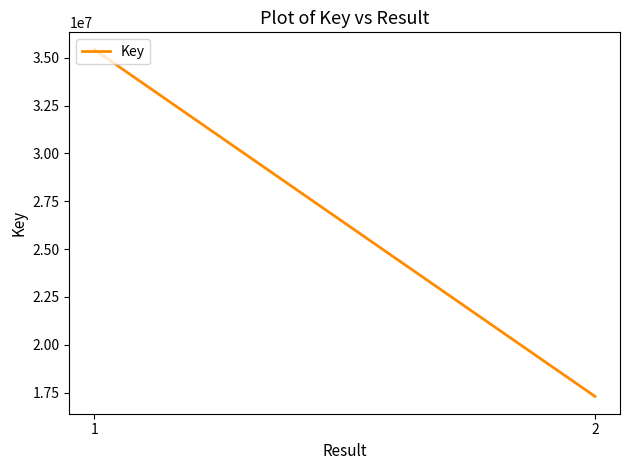

What is the change in value from 1 to 2?

-18117945